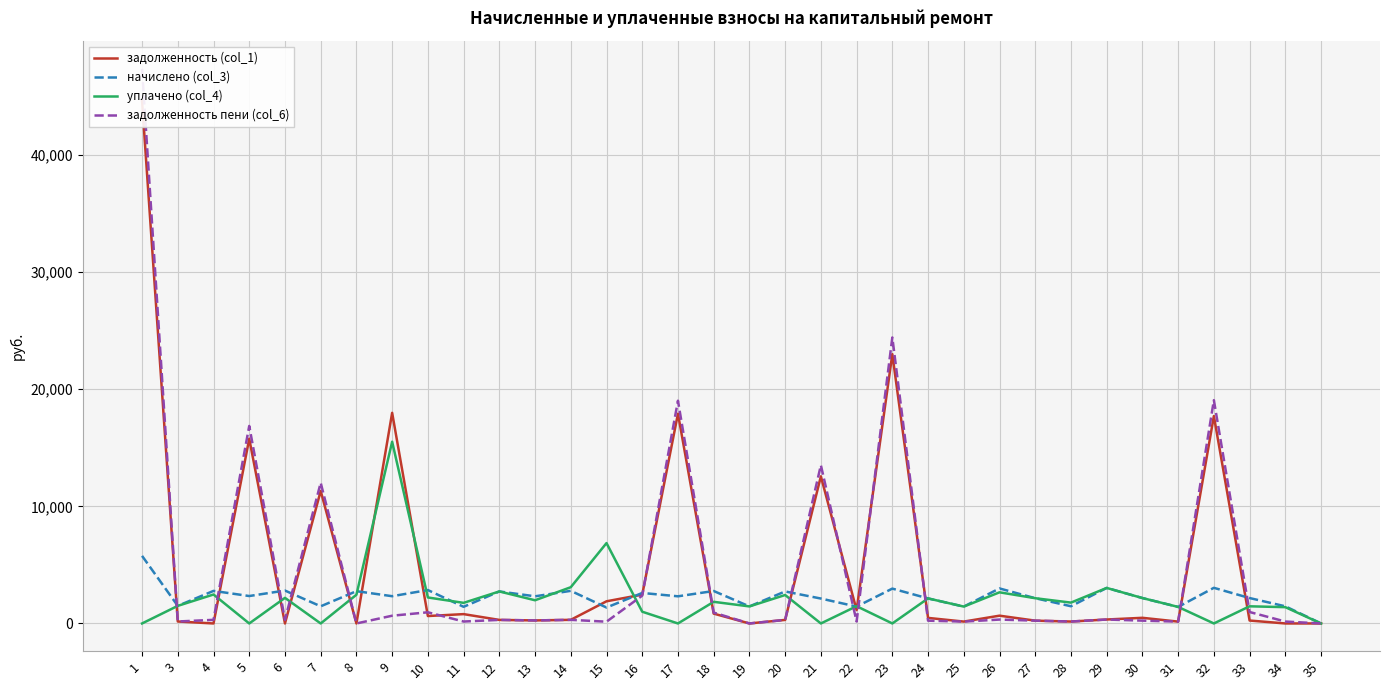

How many positive values does the задолженность (col_1) series have?

28